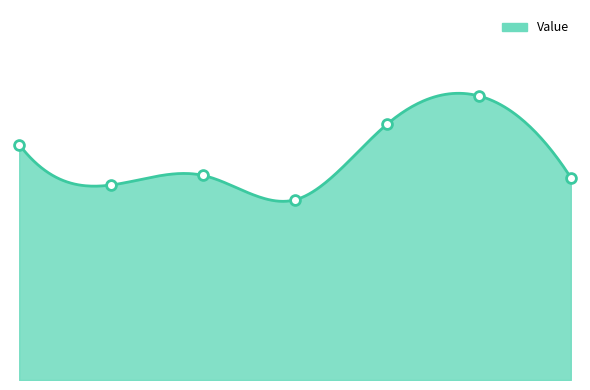

What is the change in value from Rösjön to Översjön?

-0.1